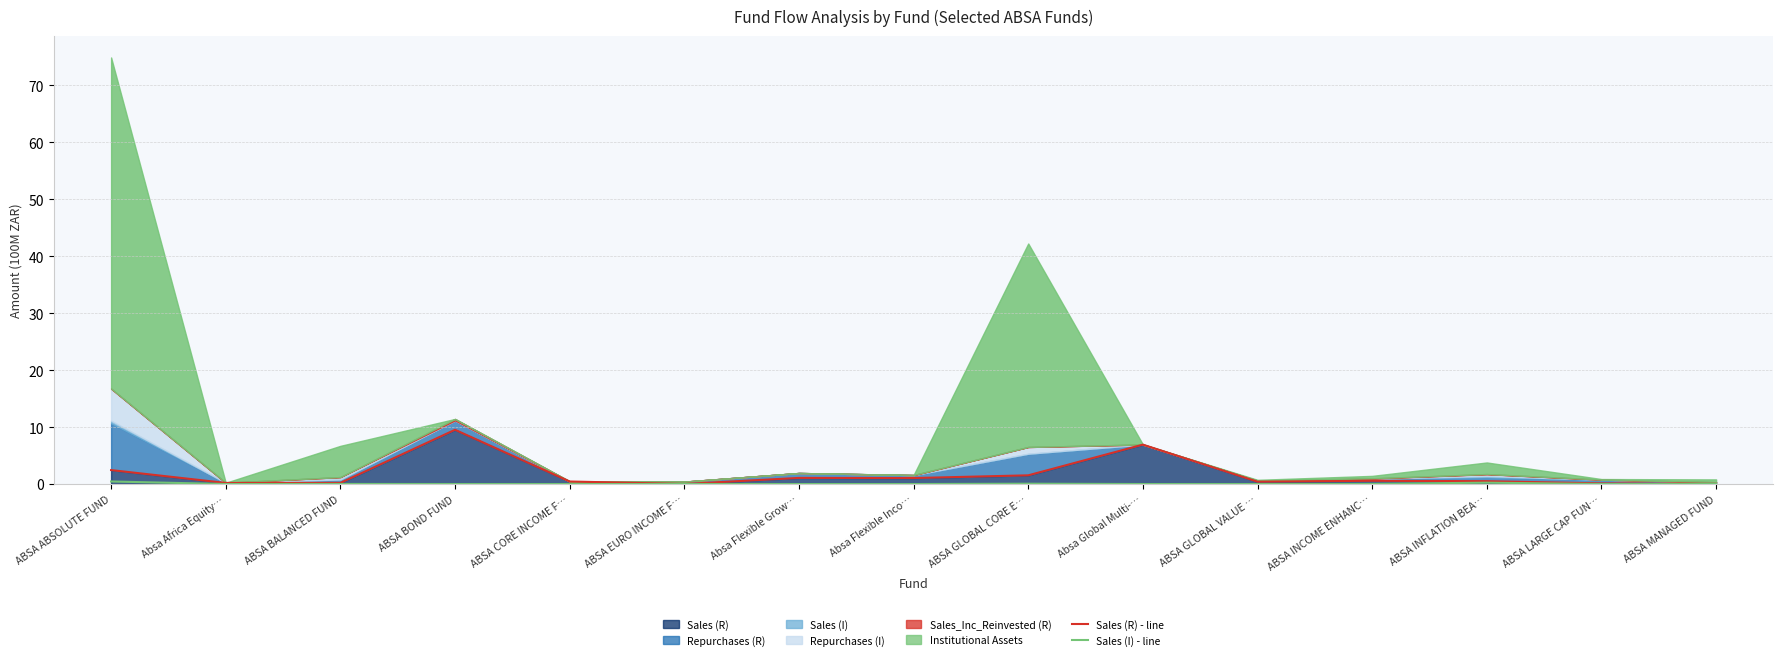

What is the spread (max minus min) of values at ABSA GLOBAL CORE E…?

1.5